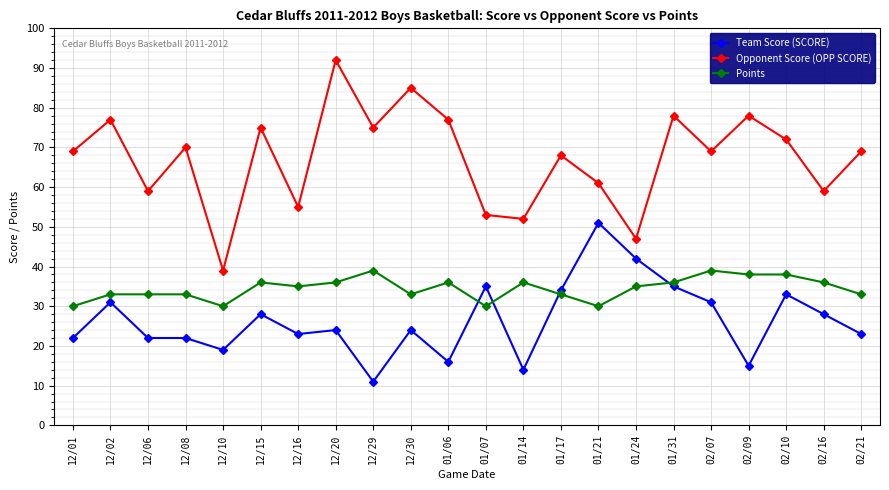

What is the difference between the Points values at 12/06 and 02/09?

5